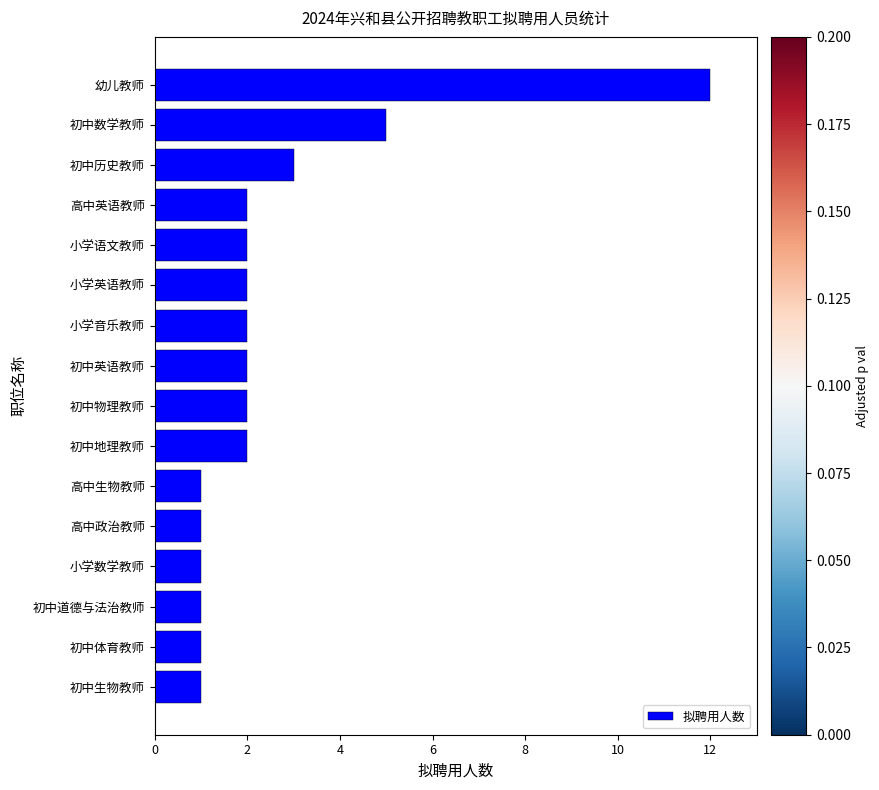

What is the greatest value displayed?

12